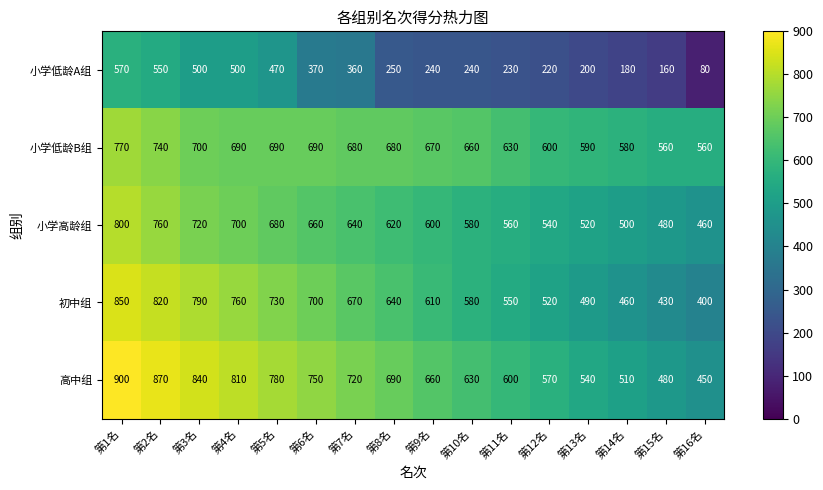

Is it true that 高中组 equals 750 at 第6名?

True